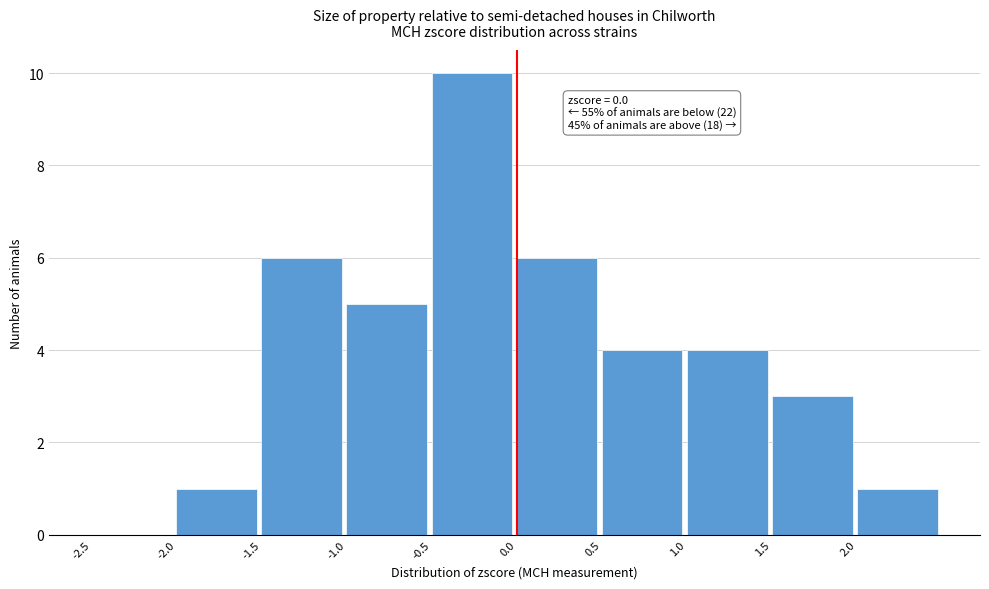

Over which range of the x-axis is the bar tallest?

-0.5 to 0.0